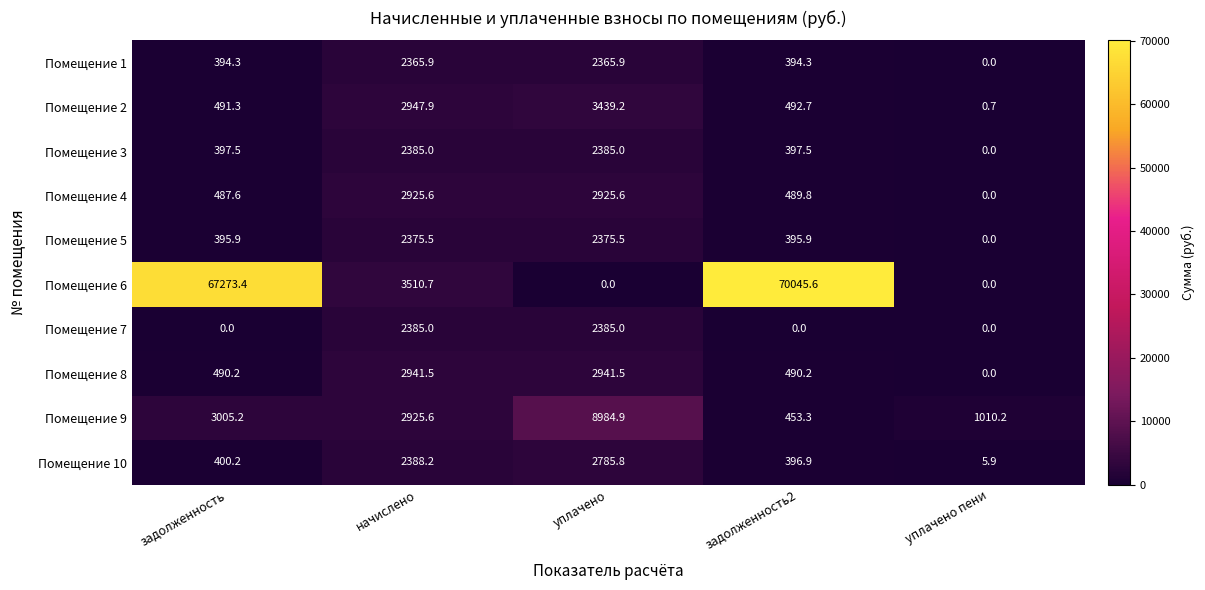

How many values in the Помещение 3 series are below 397?

1